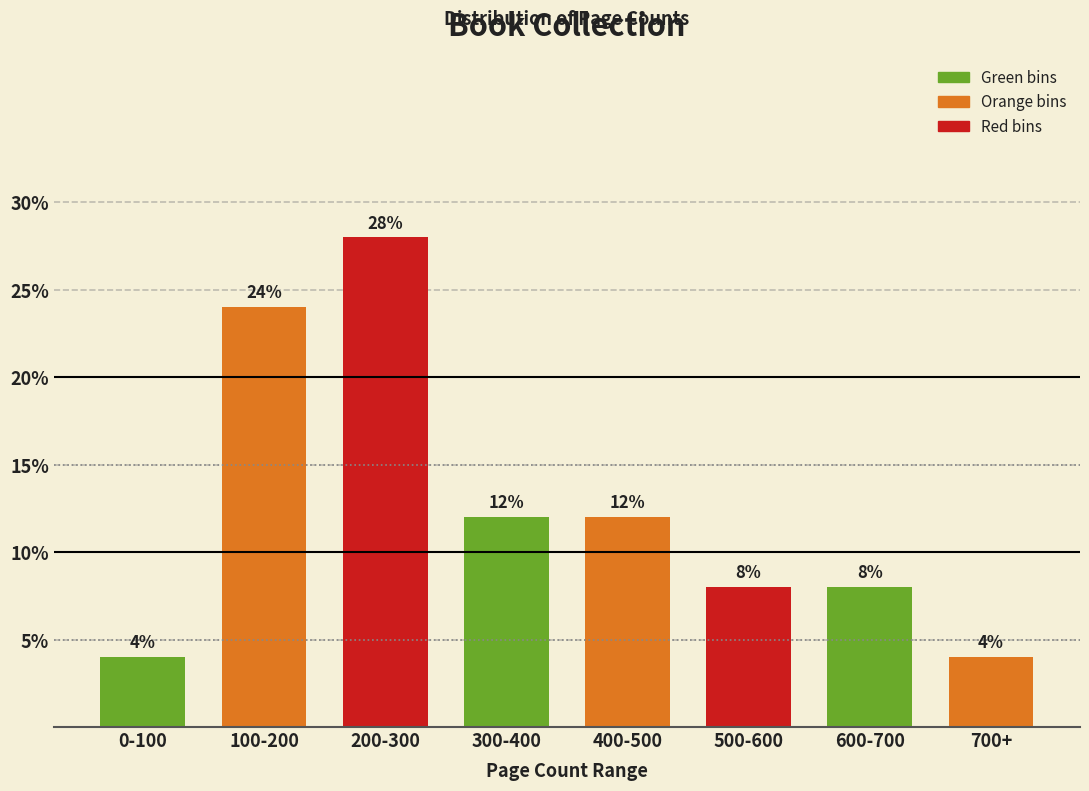

Reading left to right, extract all data points from this chart.

0-100=4.0	100-200=24.0	200-300=28.0	300-400=12.0	400-500=12.0	500-600=8.0	600-700=8.0	700+=4.0